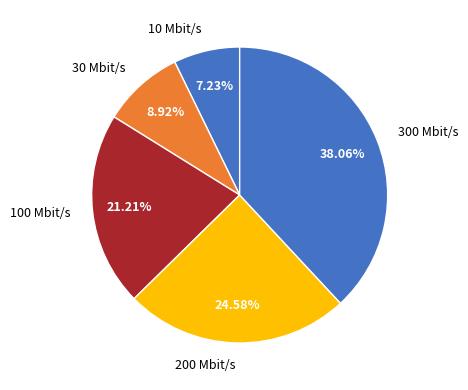

Count the number of slices in the pie.

5